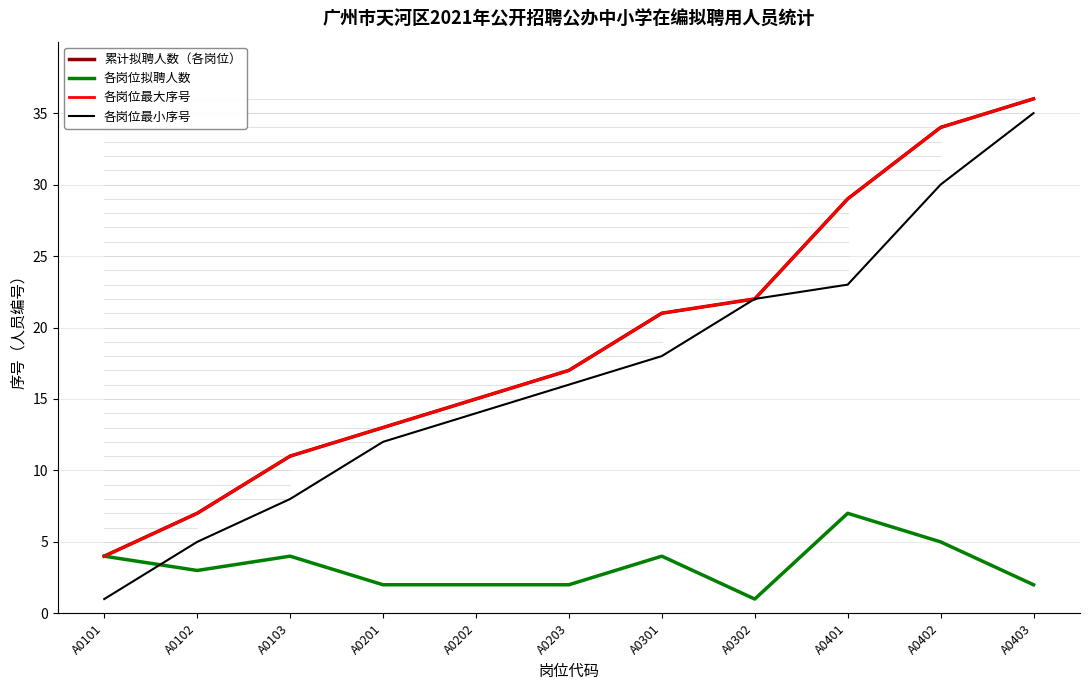

Is this an area chart (filled region under the line)?

No